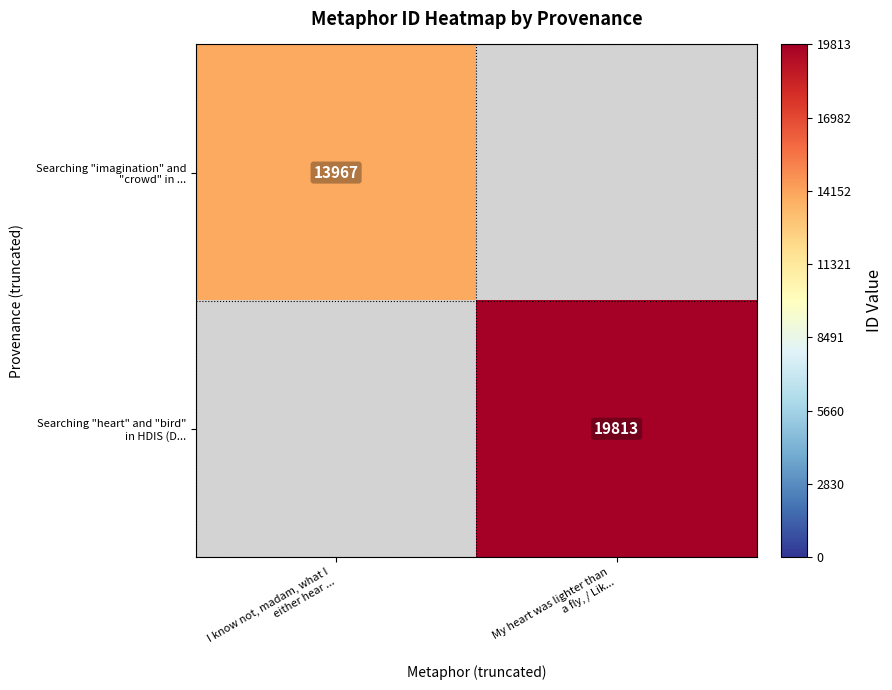

At how many categories does at least one series exceed 19656?

1